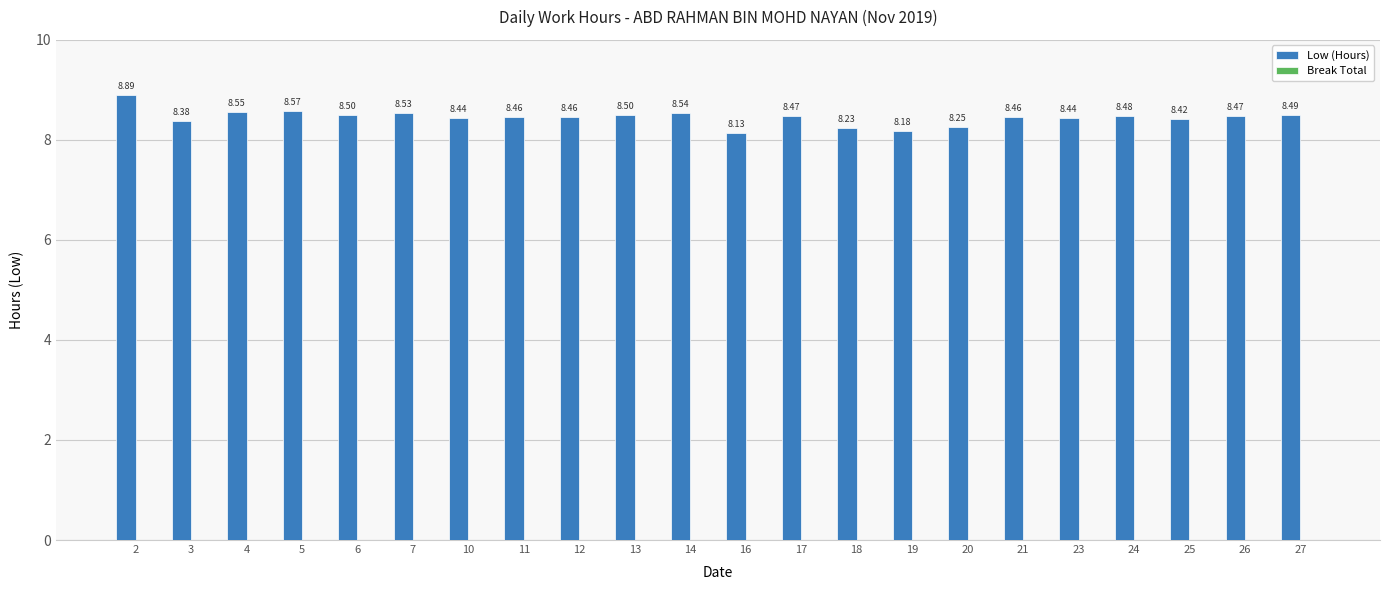

How many series are shown in this chart?

1